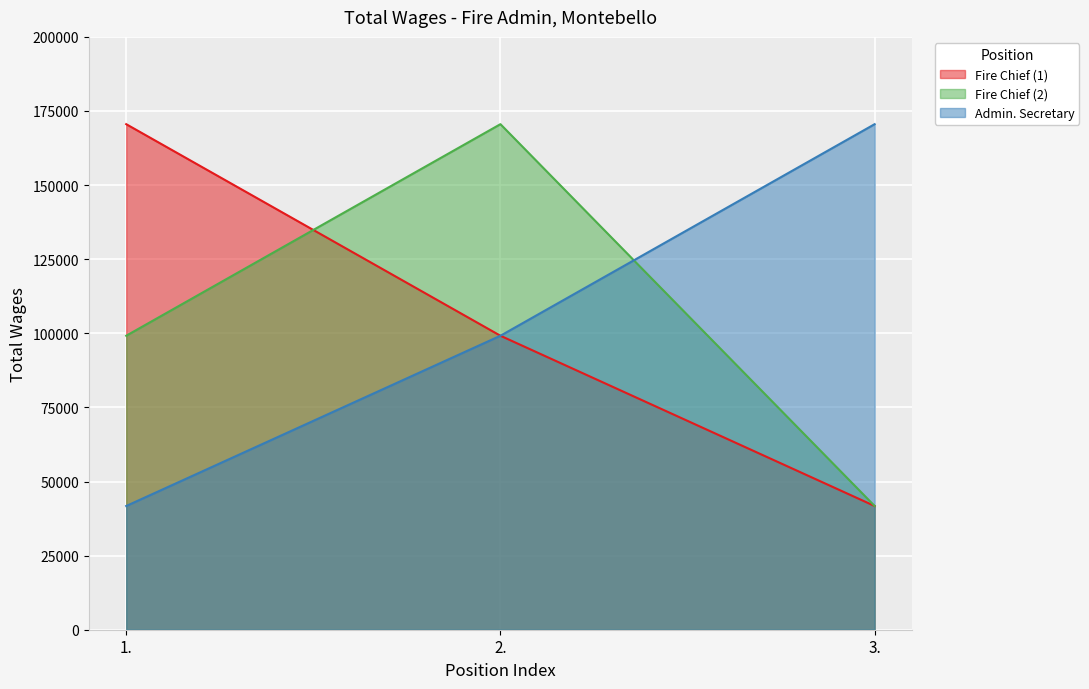

At which label does Fire Chief (2) first exceed 99179?

2.